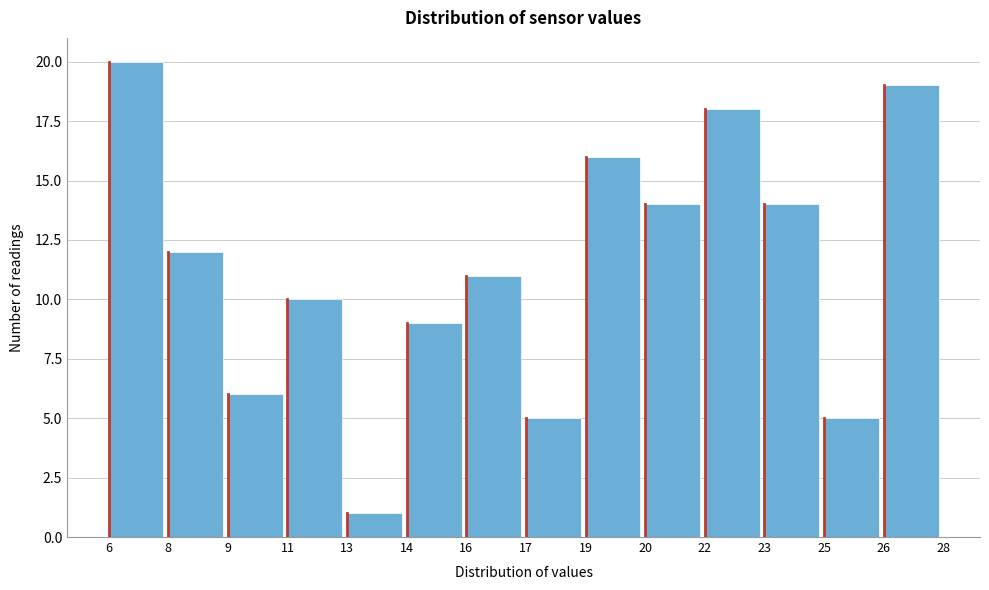

Reading right to left, transcribe all the data shown in this chart.

19	5	14	18	14	16	5	11	9	1	10	6	12	20